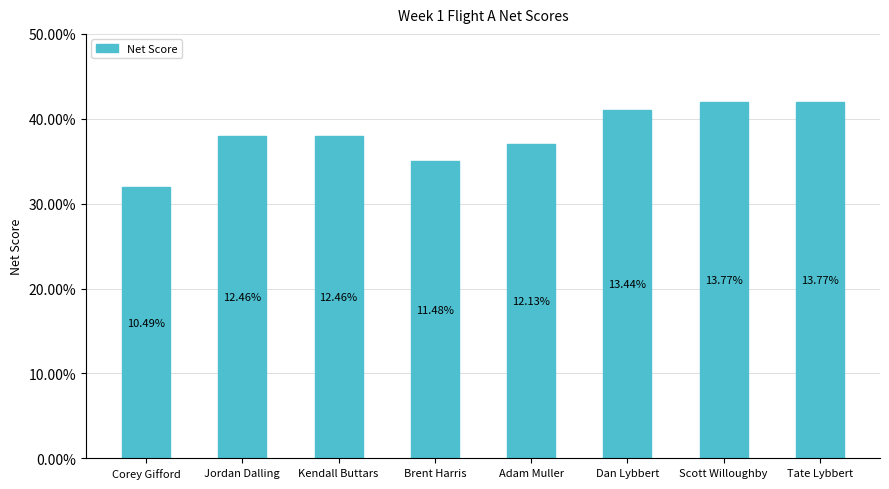

Rank the categories by value from highest to lowest.

Scott Willoughby, Tate Lybbert, Dan Lybbert, Jordan Dalling, Kendall Buttars, Adam Muller, Brent Harris, Corey Gifford